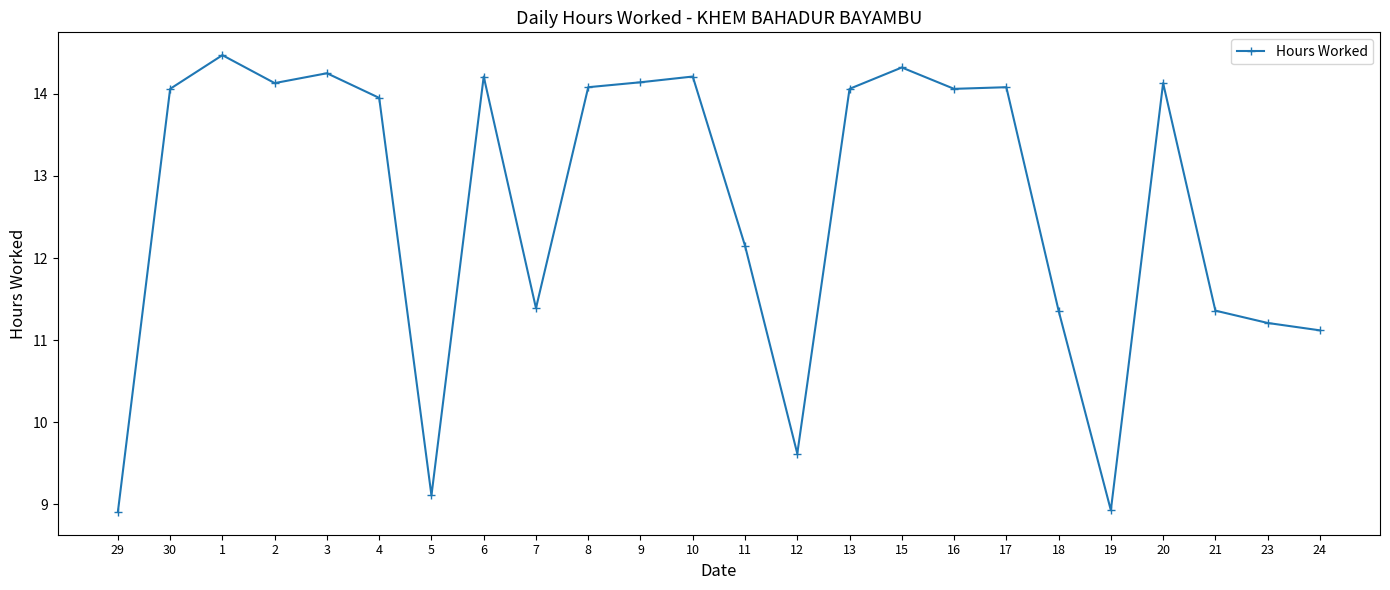

What is the difference between the second highest and minimum values?

5.4